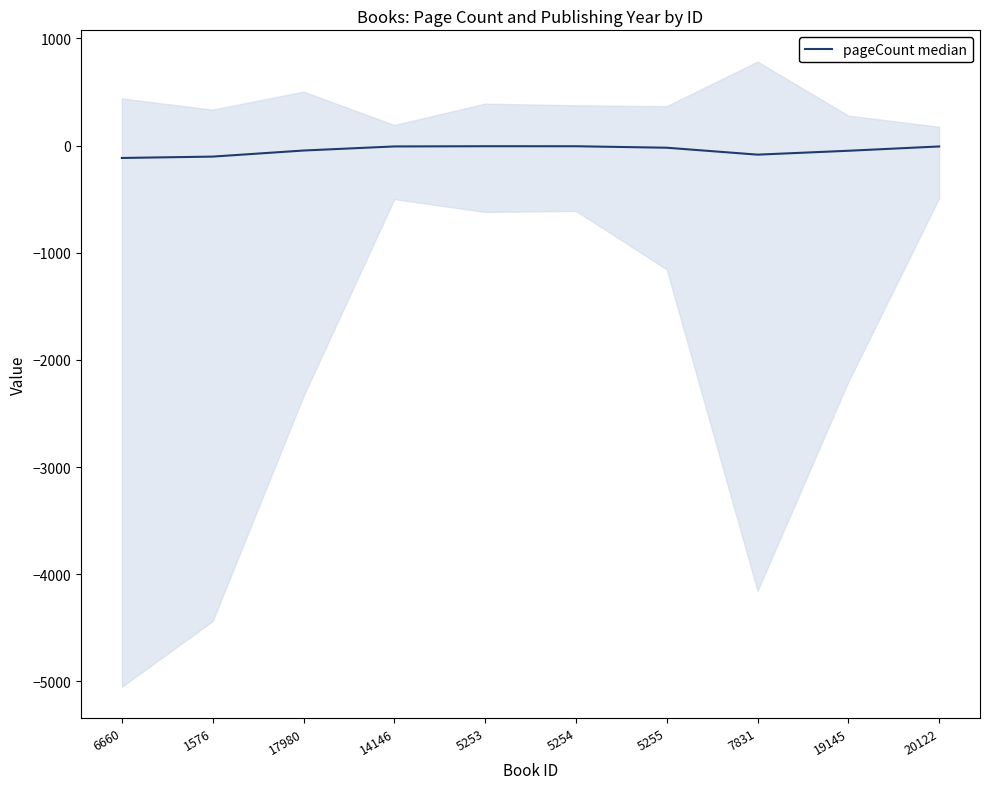

What is the difference between the values at 14146 and 19145?

40.4